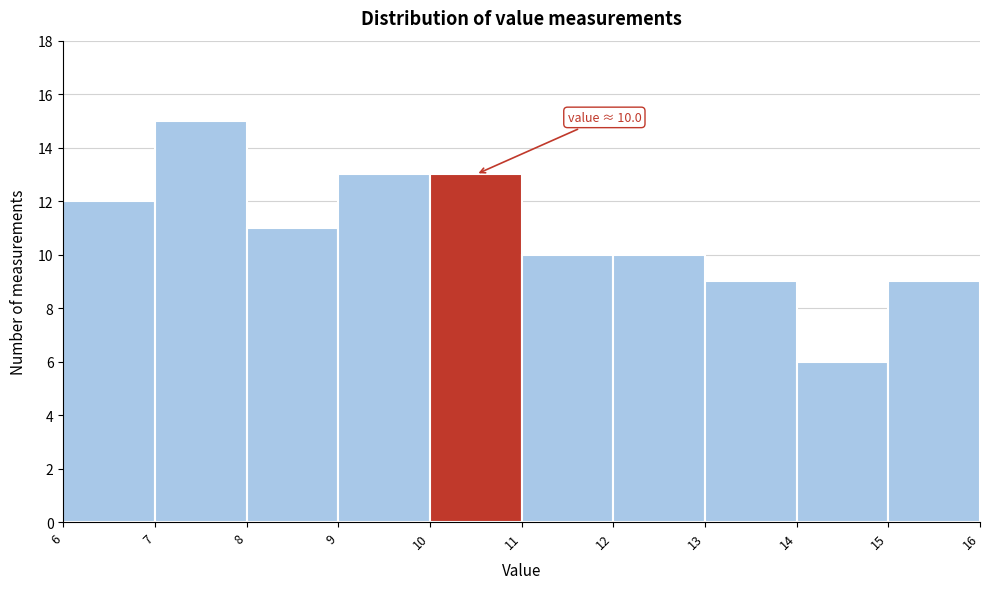

Over which range of the x-axis is the bar tallest?

7 to 8